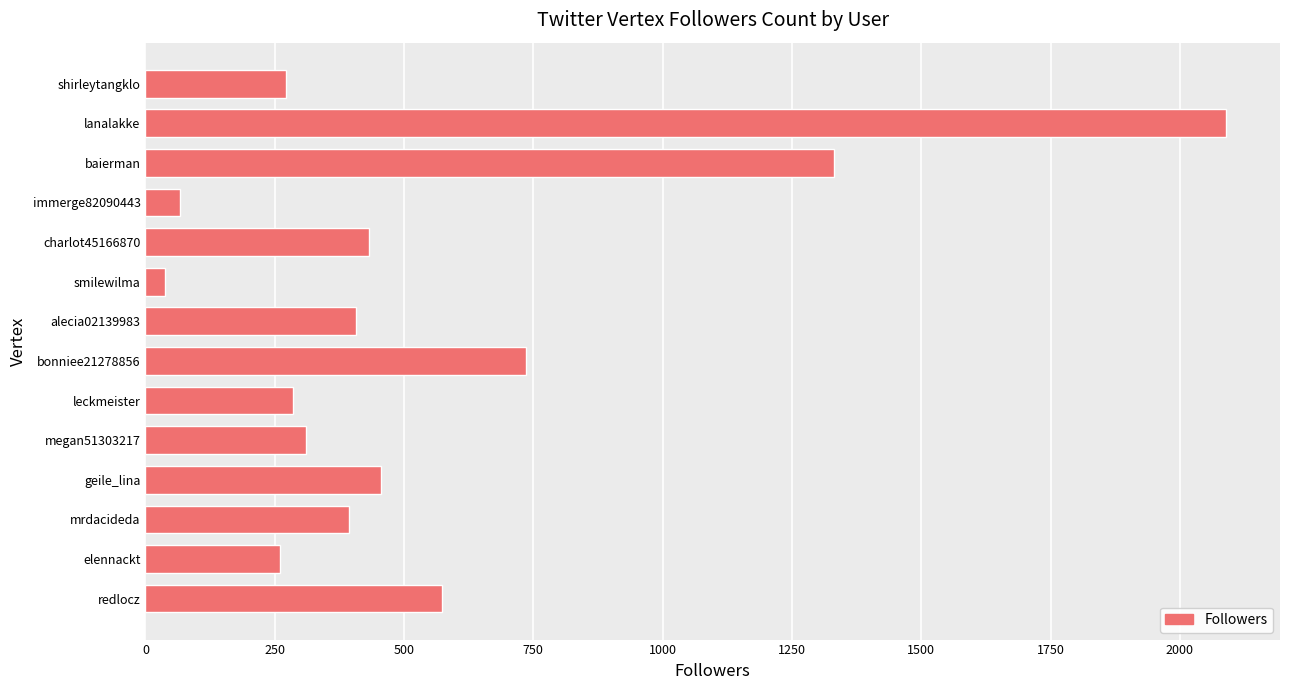

The chart shows a value of 272 at alecia02139983. True or false?

False